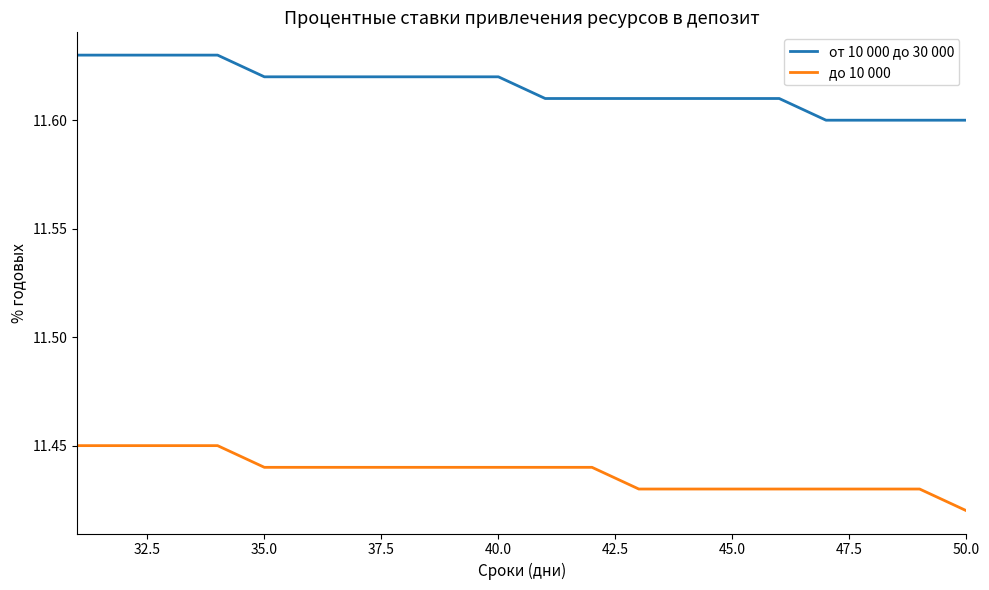

Rank the series by their average value, from highest to lowest.

от 10 000 до 30 000, до 10 000